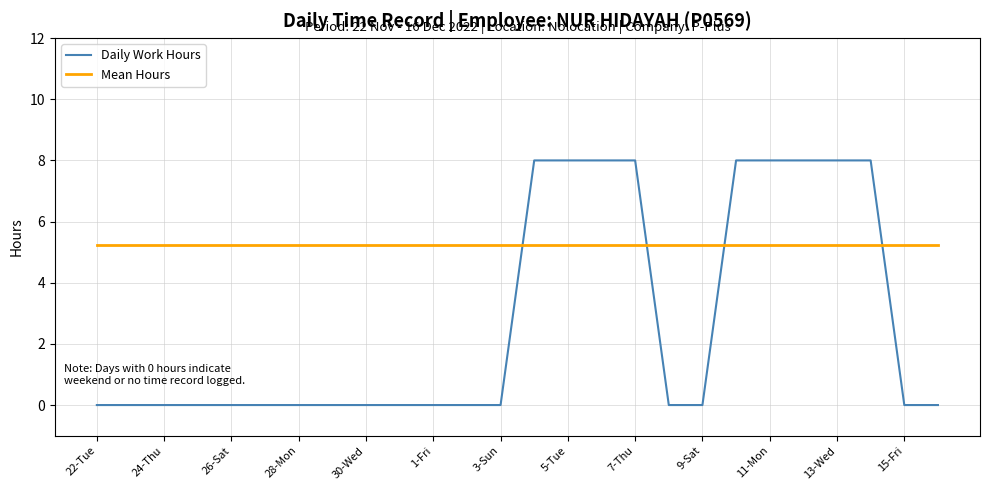

Which series has the largest total across all categories?

Mean Hours